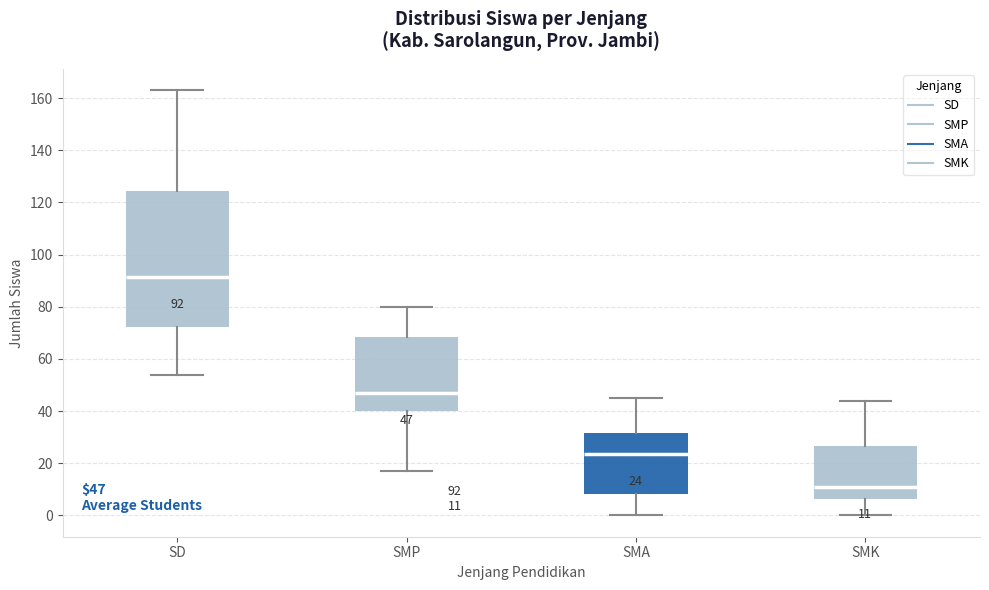

Comparing the boxes themselves (not the whiskers), which one is the tallest?

SD